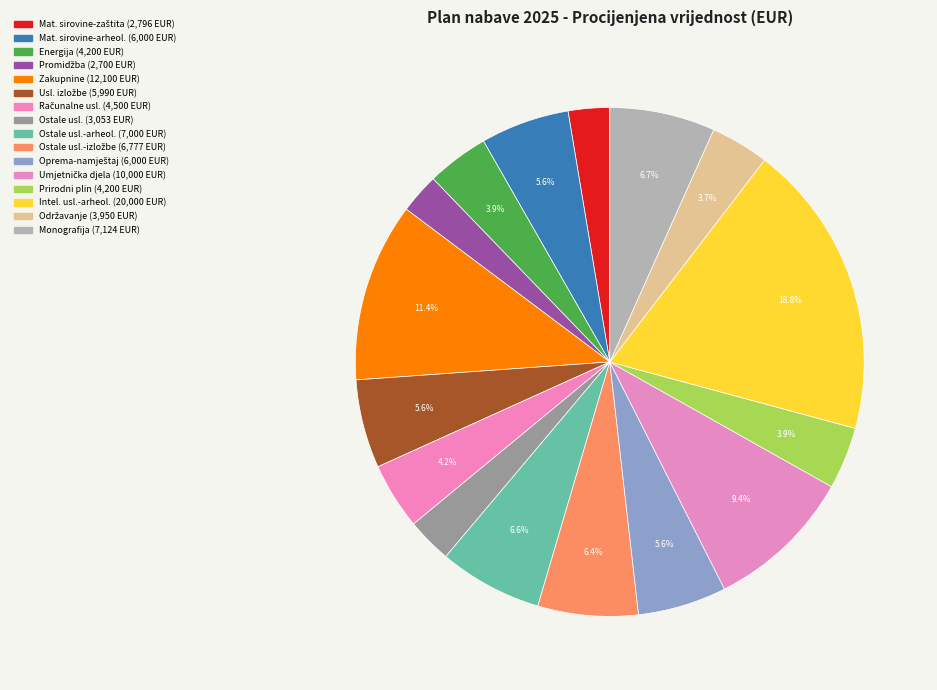

Count the number of slices in the pie.

16